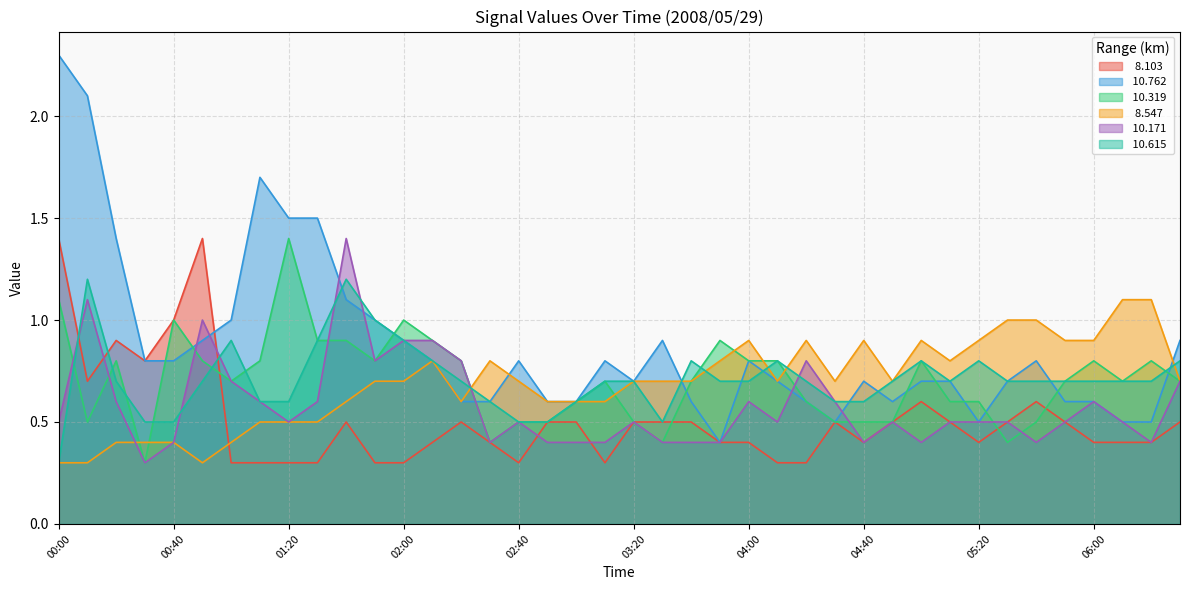

At how many categories does at least one series exceed 1?

10